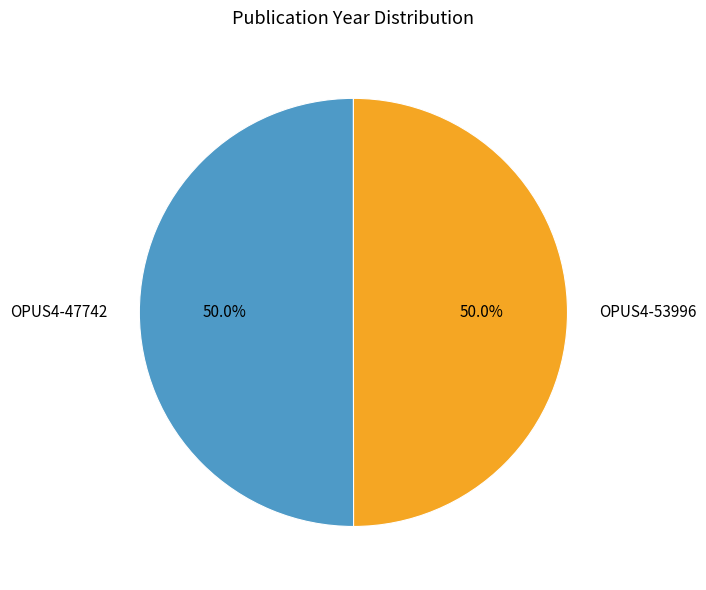

Count the number of slices in the pie.

2